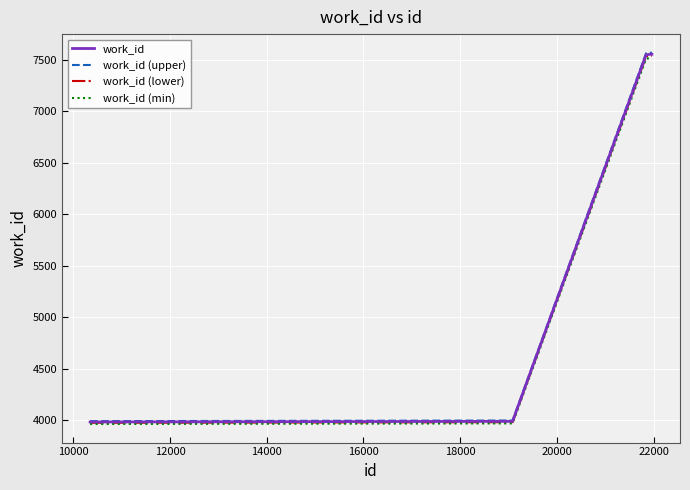

What is the minimum value for work_id (min)?

3963.1